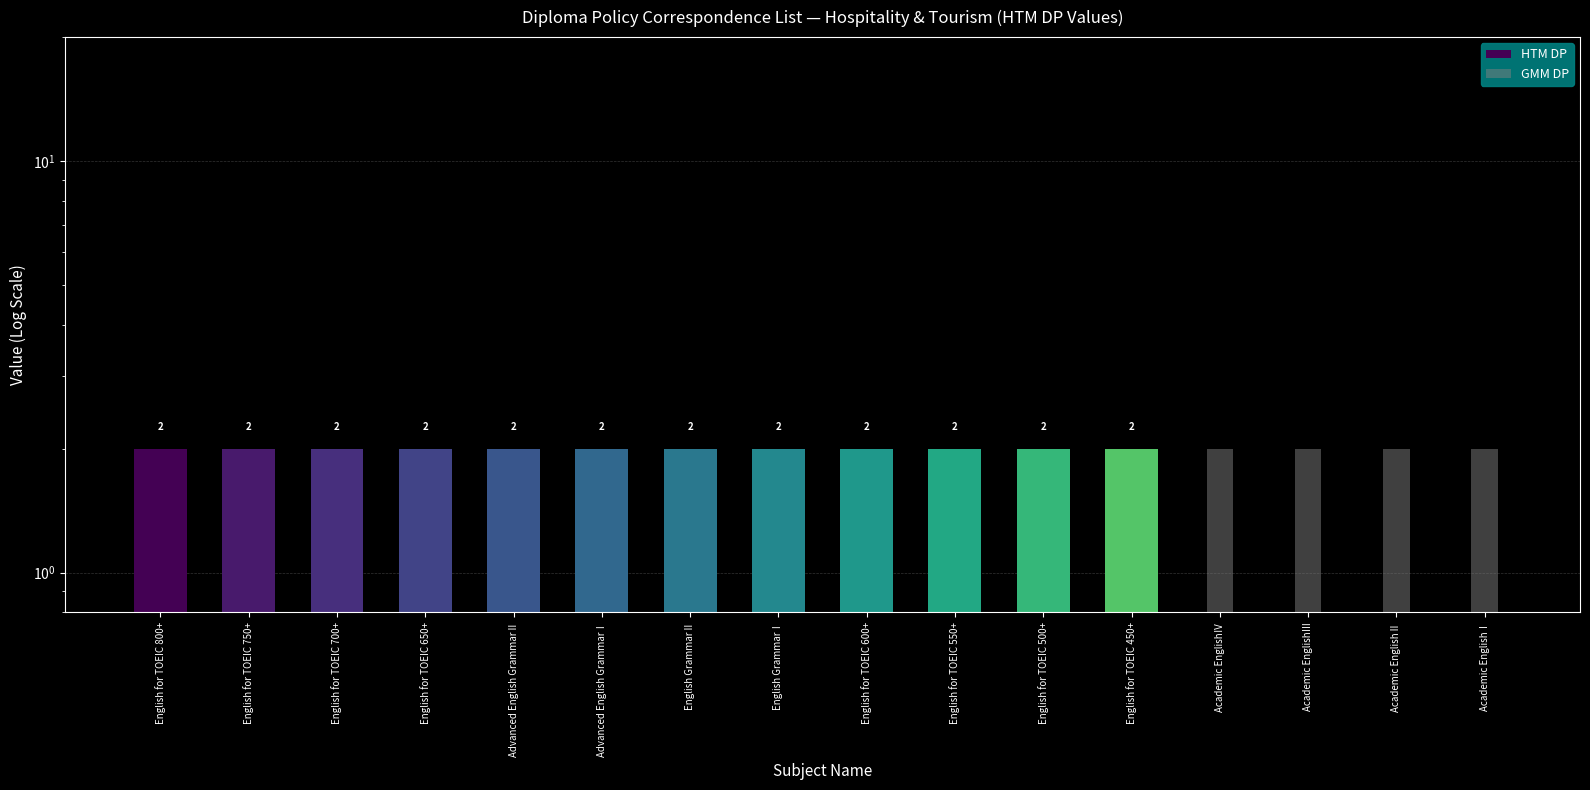

Reading left to right, extract all data points from this chart.

HTM DP: 2.0	2.0	2.0	2.0	2.0	2.0	2.0	2.0	2.0	2.0	2.0	2.0	0.5	0.5	0.5	0.5
GMM DP: 0.5	0.5	0.5	0.5	0.5	0.5	0.5	0.5	0.5	0.5	0.5	0.5	2.0	2.0	2.0	2.0